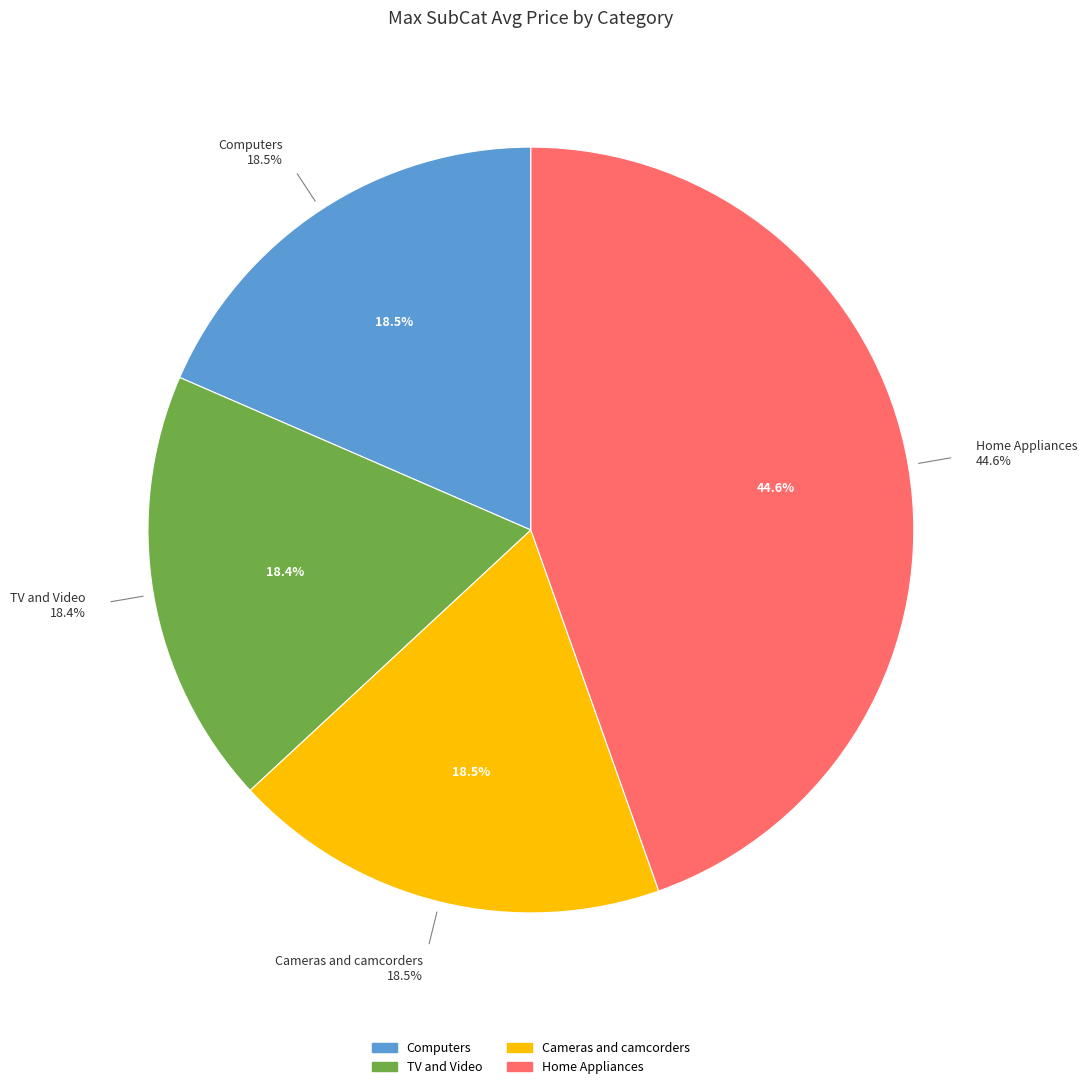

Approximately how many times larger is the value at Computers compared to TV and Video?

1.0